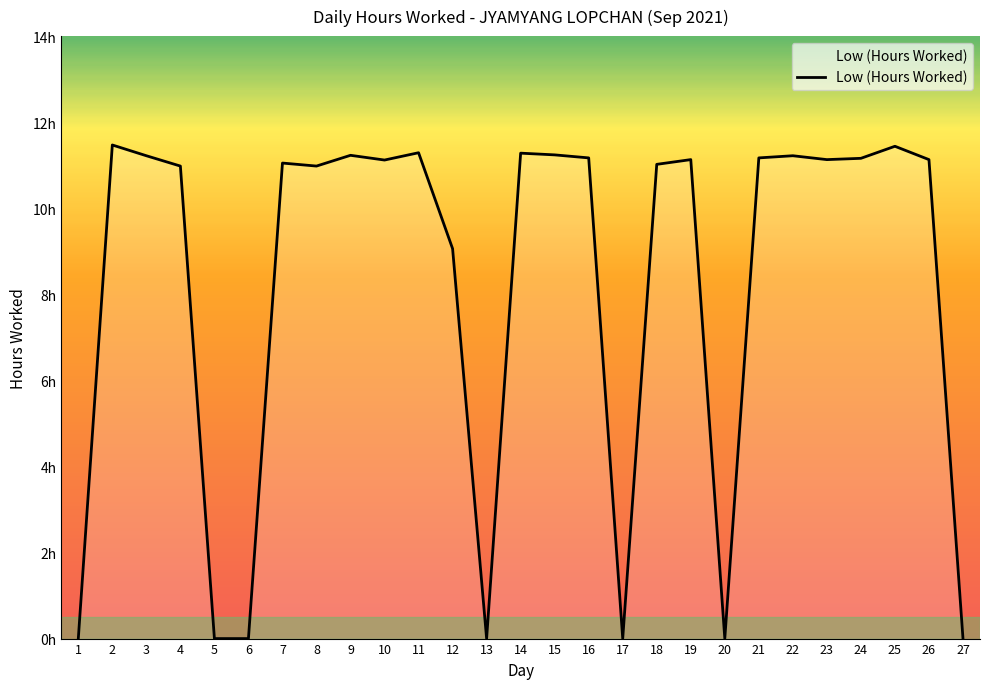

Reading left to right, extract all data points from this chart.

0.0	11.5	11.2	11.0	0.0	0.0	11.1	11.0	11.2	11.1	11.3	9.1	0.0	11.3	11.2	11.2	0.0	11.0	11.1	0.0	11.2	11.2	11.1	11.2	11.4	11.1	0.0